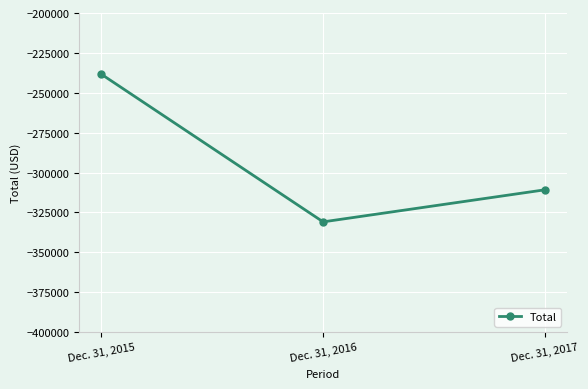

What is the change in value from Dec. 31, 2015 to Dec. 31, 2017?

-72405